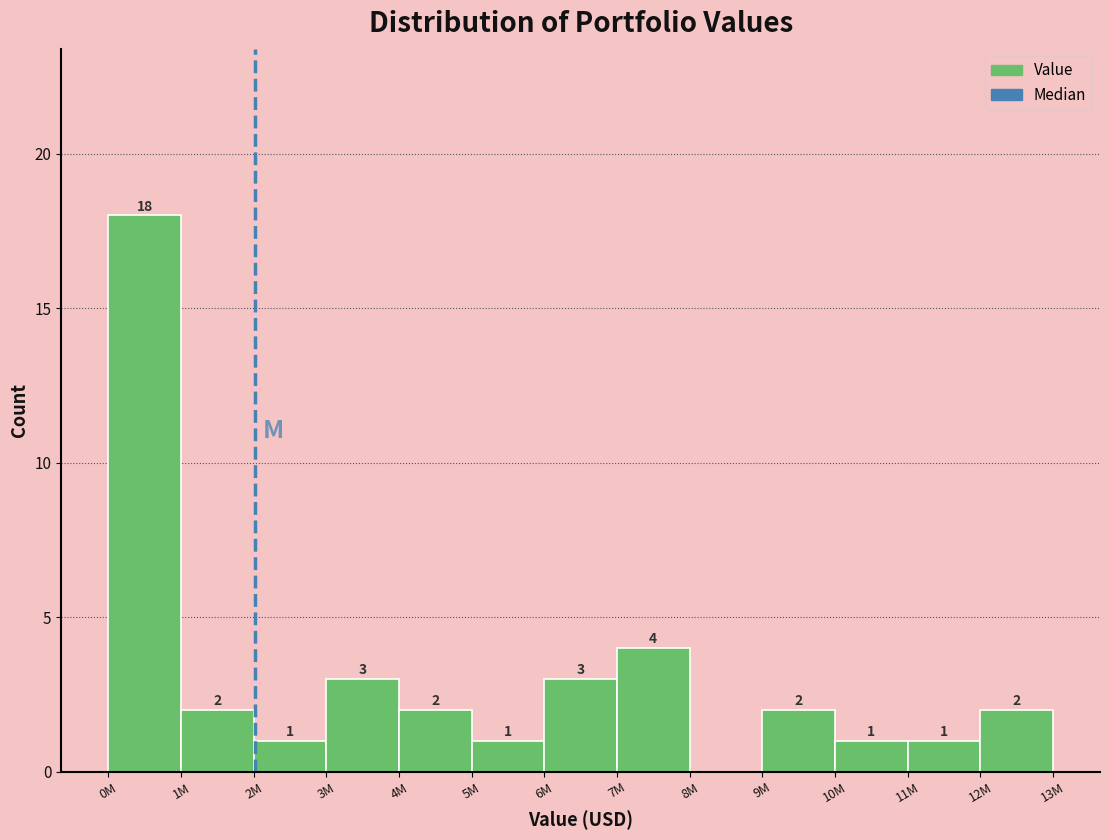

Reading right to left, list all the values displayed in this chart.

12M=2	11M=1	10M=1	9M=2	8M=0	7M=4	6M=3	5M=1	4M=2	3M=3	2M=1	1M=2	0M=18